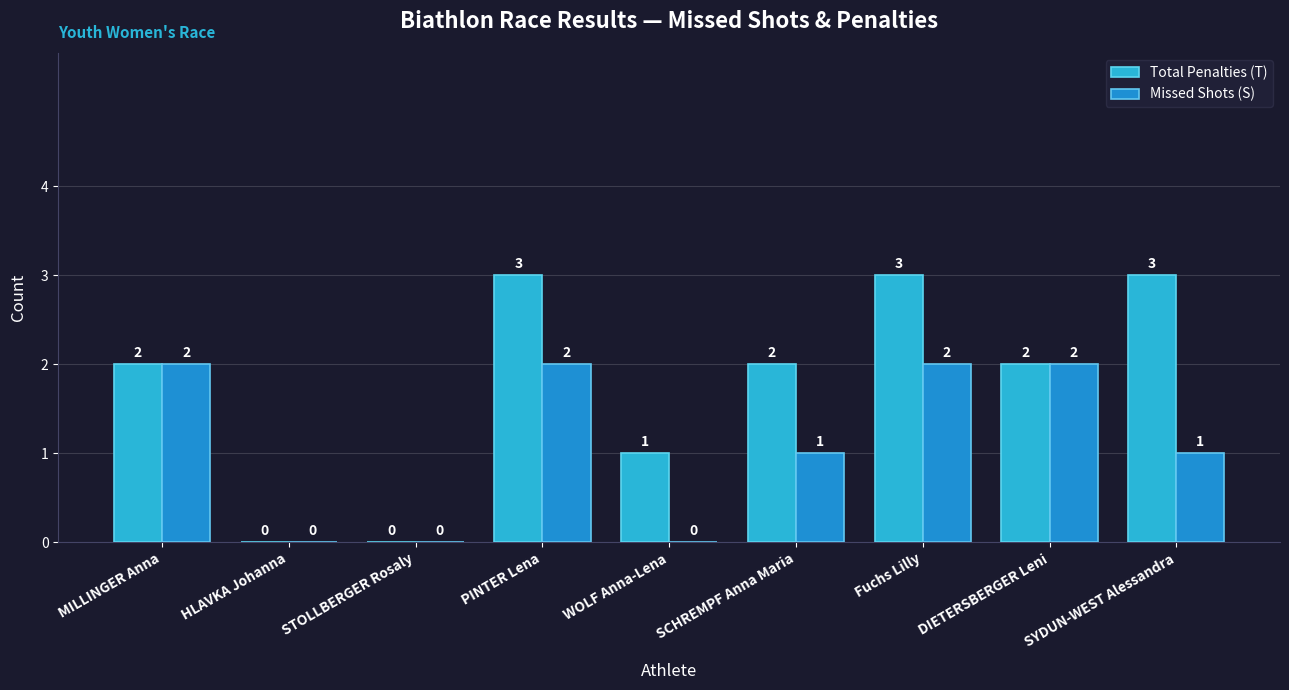

Reading left to right, what are all the values shown in this chart?

Total Penalties (T): 2	0	0	3	1	2	3	2	3
Missed Shots (S): 2	0	0	2	0	1	2	2	1